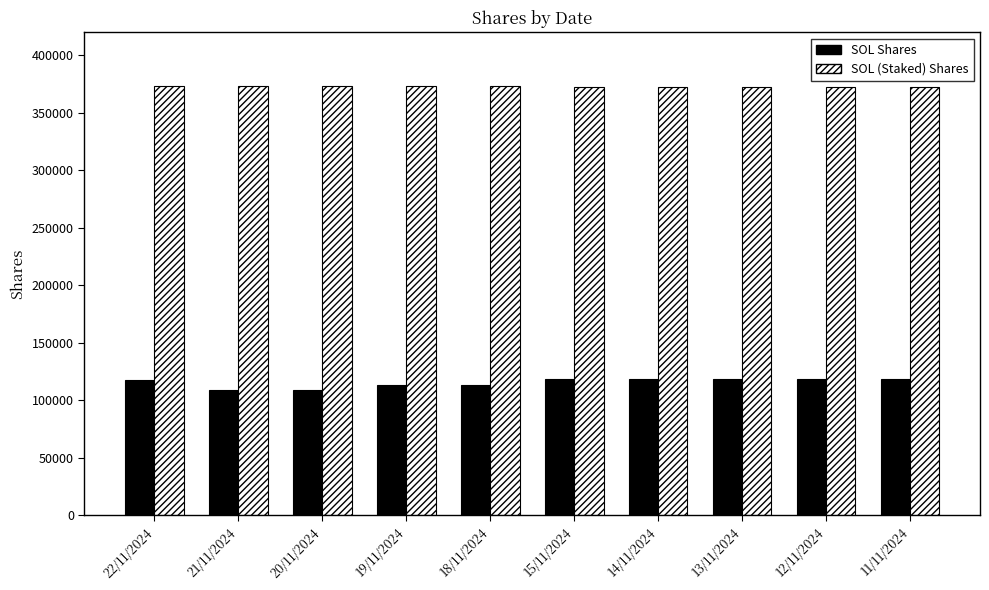

What is the total value across all series at 11/11/2024?

490850.9